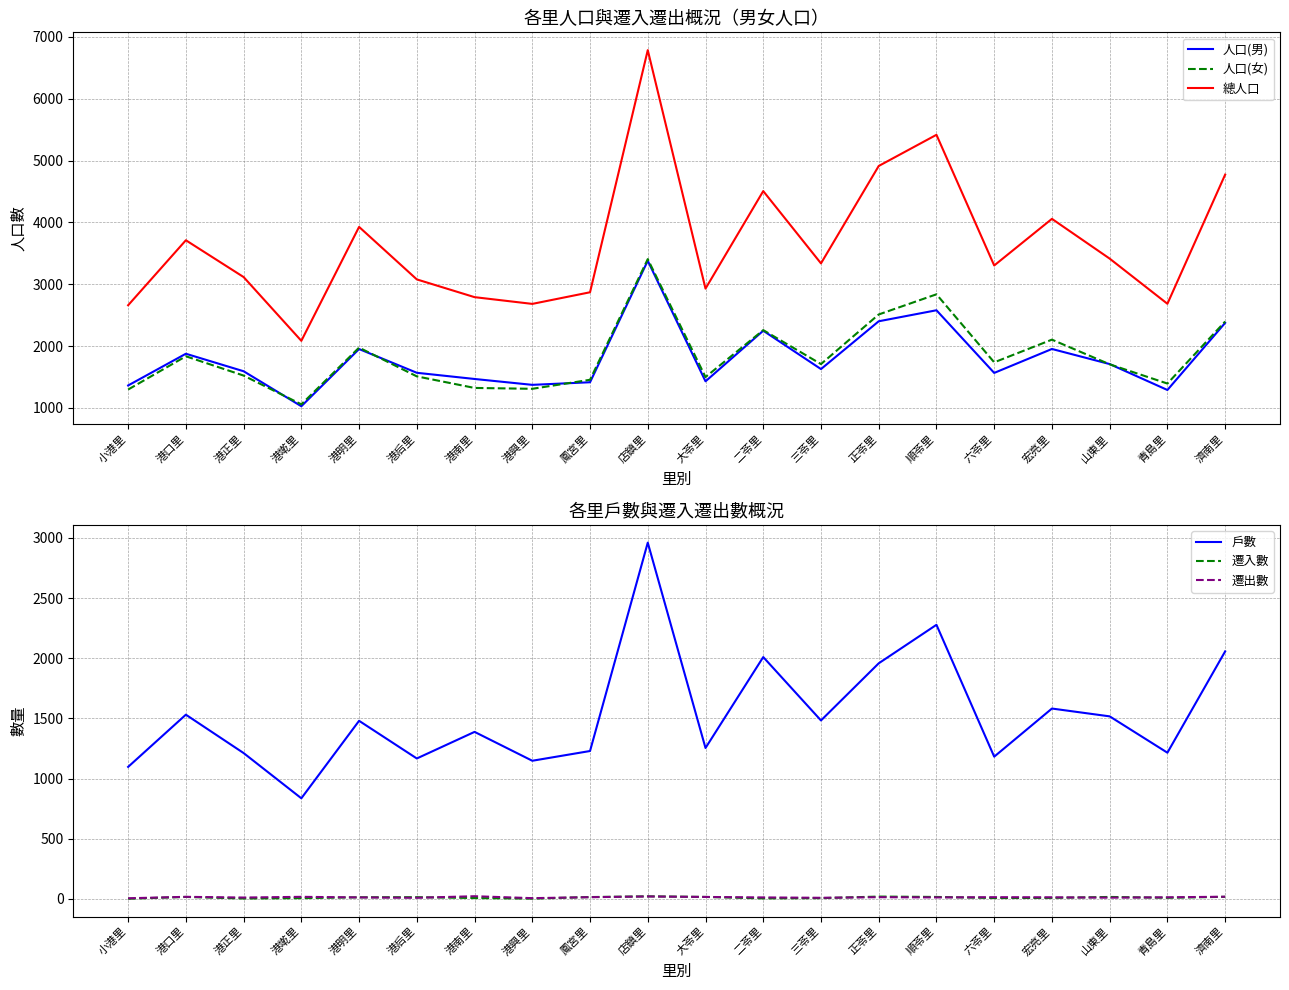

True or false: 遷入數 and 總人口 intersect in this chart.

False